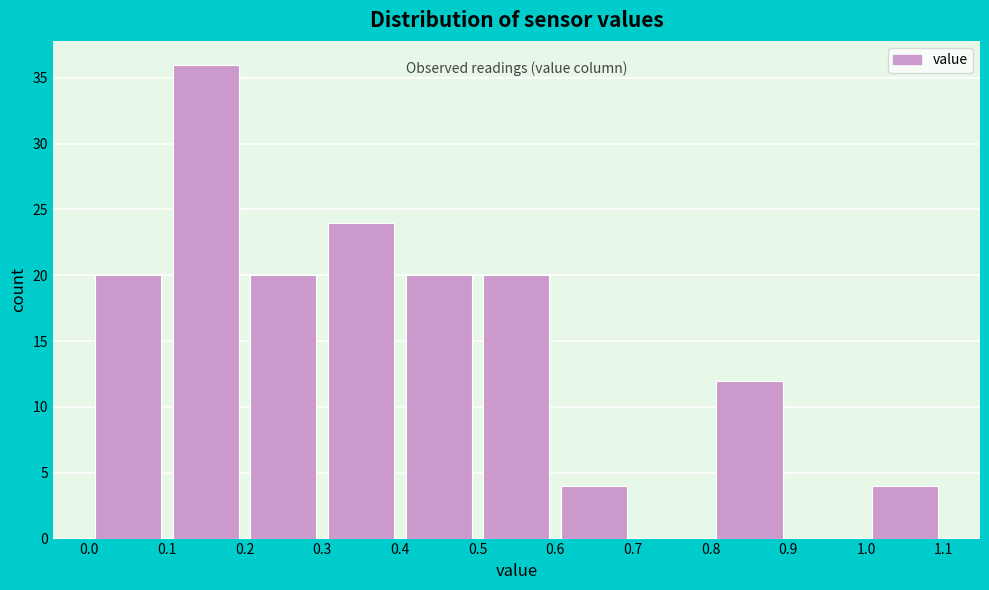

Reading left to right, list every bar in this chart as the range it spans on the x-axis followed by its height. The values are not printed on the chart, so give them approximately, as read against the axis.

0.0 to 0.1: 20
0.1 to 0.2: 36
0.2 to 0.3: 20
0.3 to 0.4: 24
0.4 to 0.5: 20
0.5 to 0.6: 20
0.6 to 0.7: 4
0.7 to 0.8: 0
0.8 to 0.9: 12
0.9 to 1.0: 0
1.0 to 1.1: 4